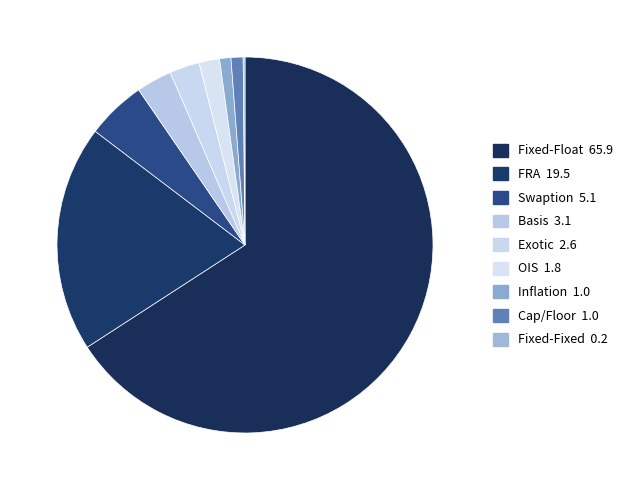

Which slice is the largest?

Fixed-Float